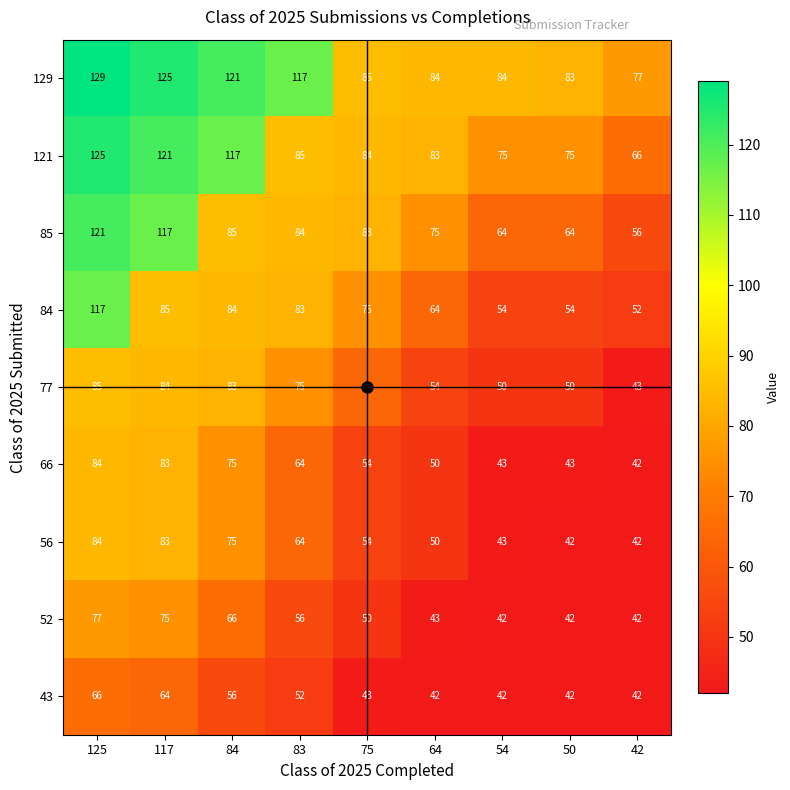

Between 83 and 42, which series saw the biggest shift?

129